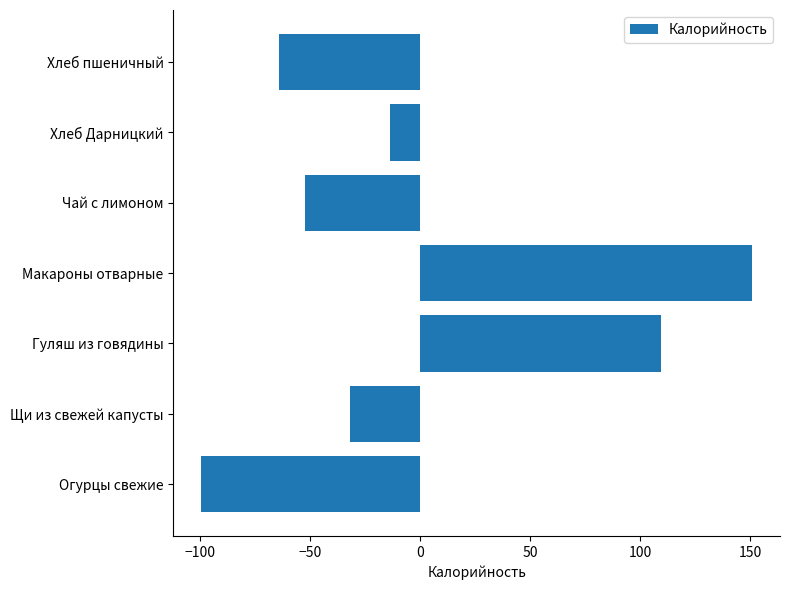

What is the smallest value displayed?

-99.4